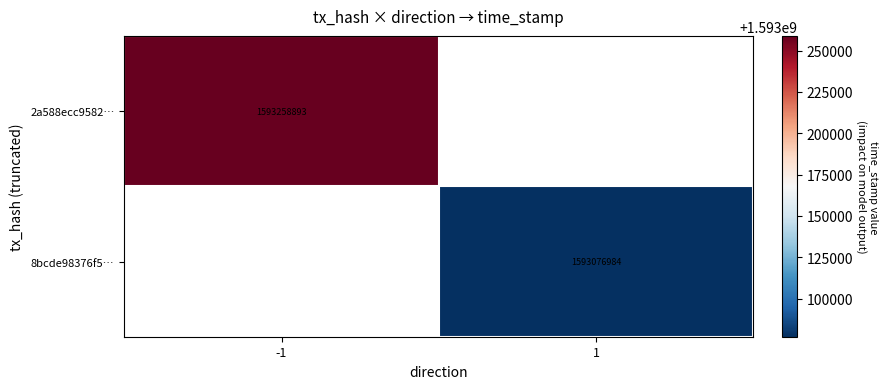

True or false: 8bcde98376f5… has a value of 1593076984 at 1.

True